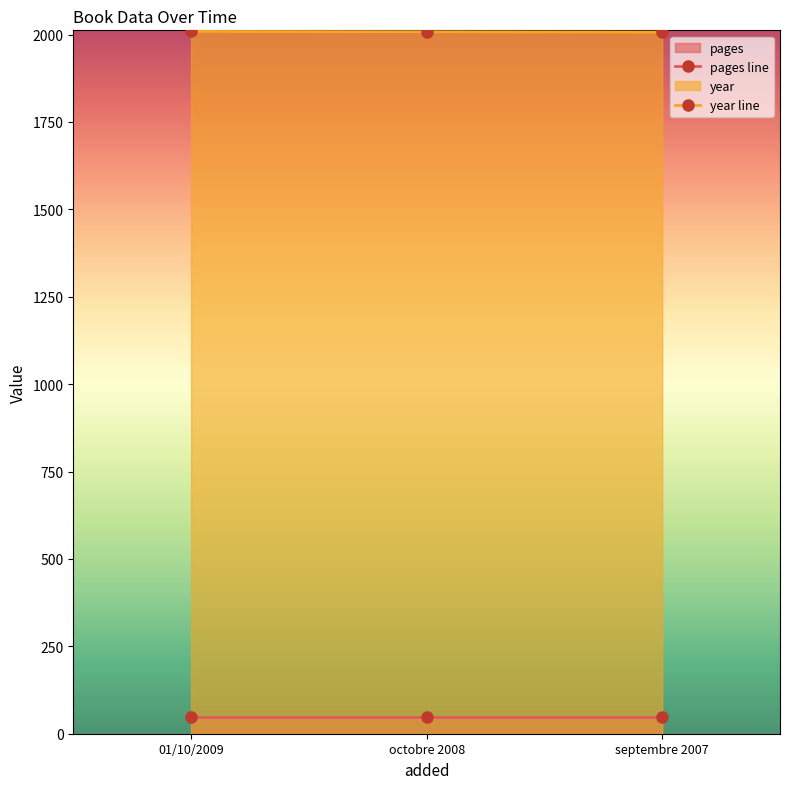

Reading right to left, what are all the values shown in this chart?

pages line: 48	48	48
year line: 2007	2008	2009